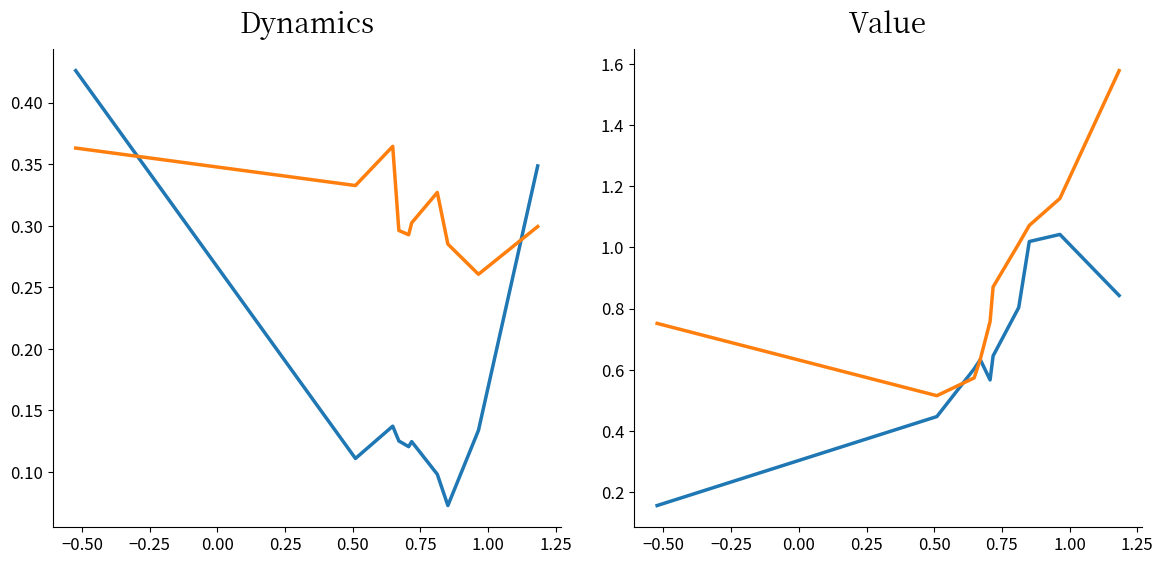

What is the sum of the Apr values at 0.50 and −0.25?

0.7